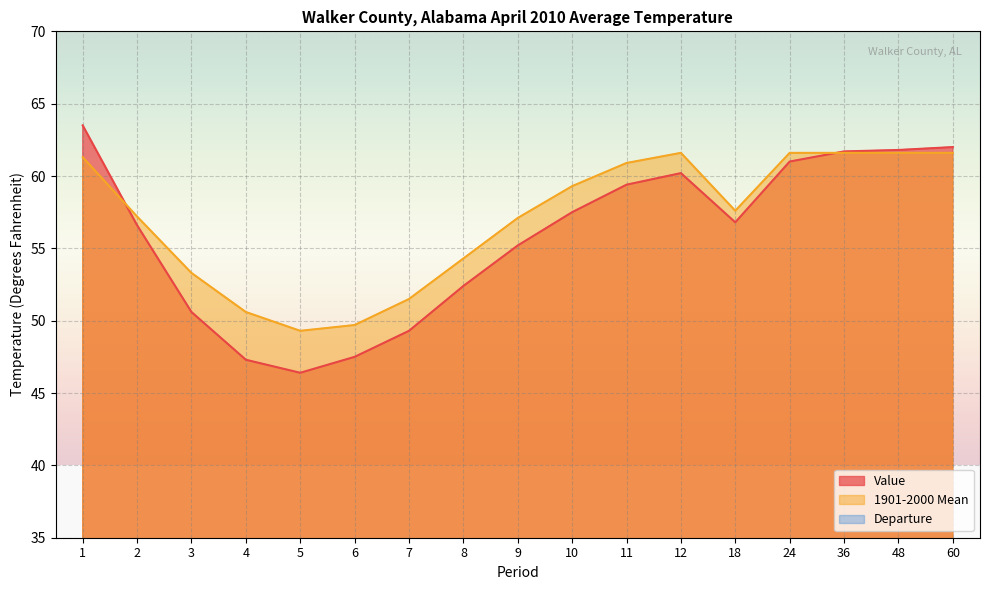

At which category does the chart reach its peak across all series?

1